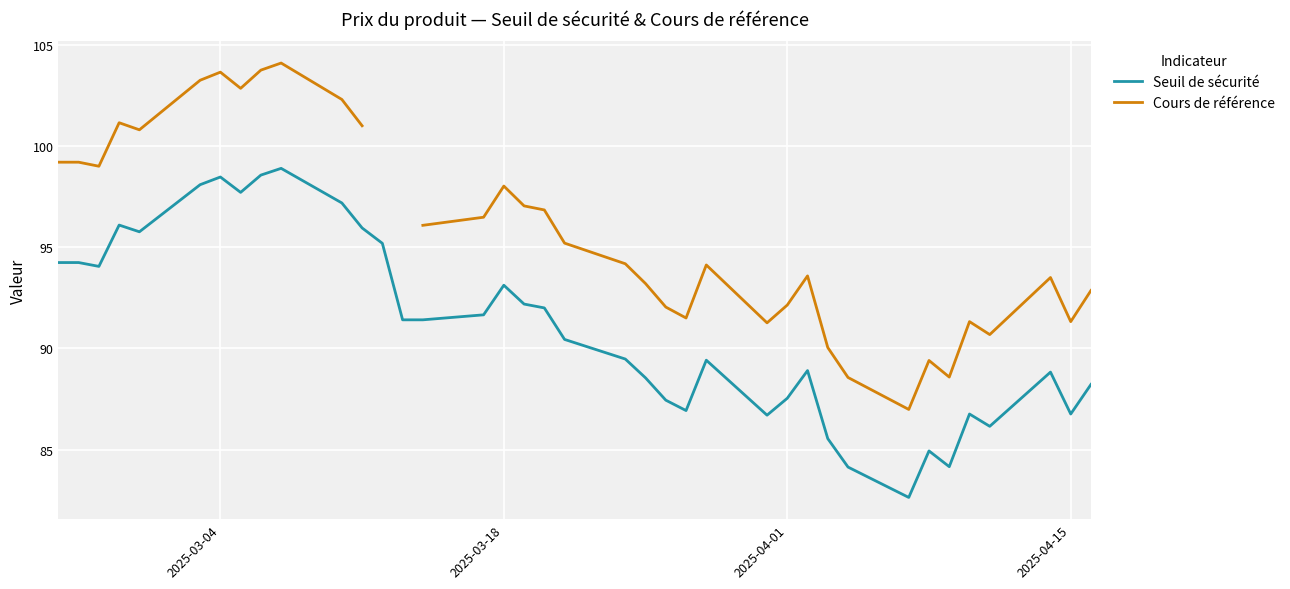

True or false: Seuil de sécurité and Cours de référence intersect in this chart.

False